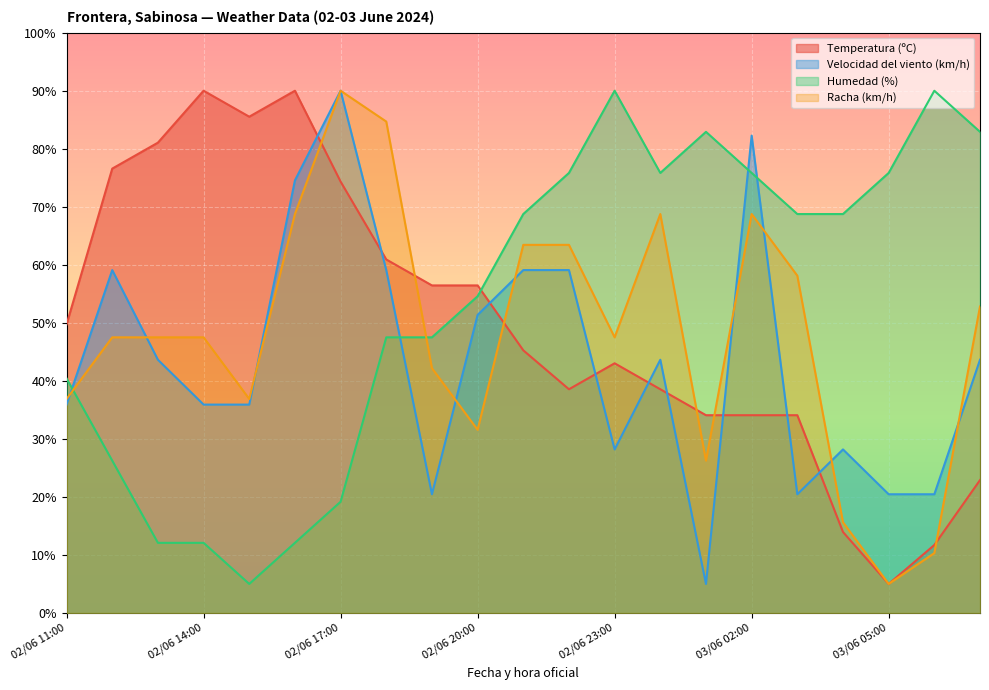

Does the chart display data point markers on the line(s)?

No